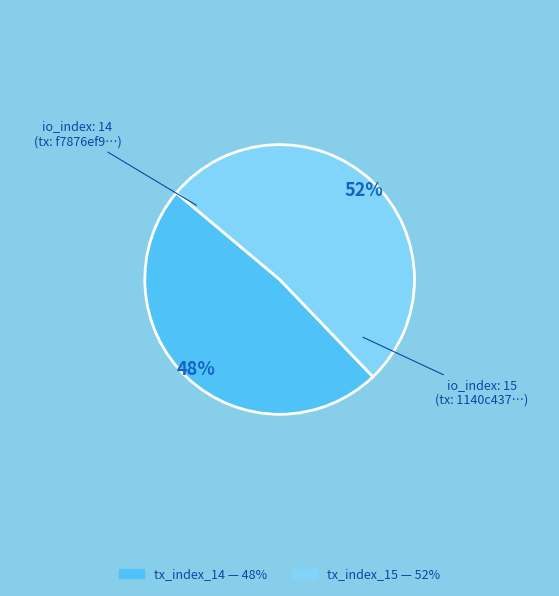

Is the sum of tx_index_14 and tx_index_15 greater than half?

Yes